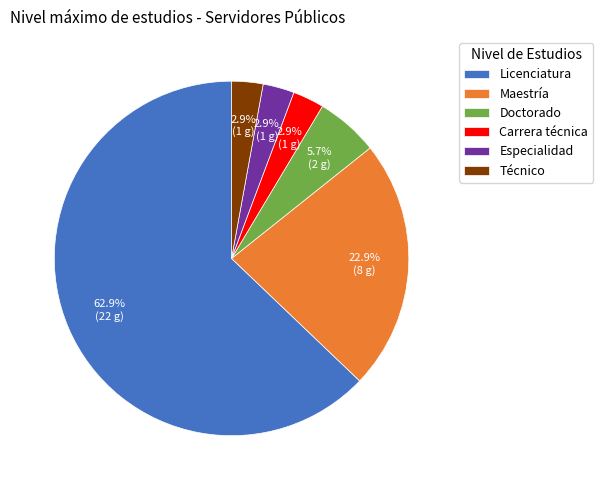

To the nearest percent, what portion does Licenciatura represent?

63%